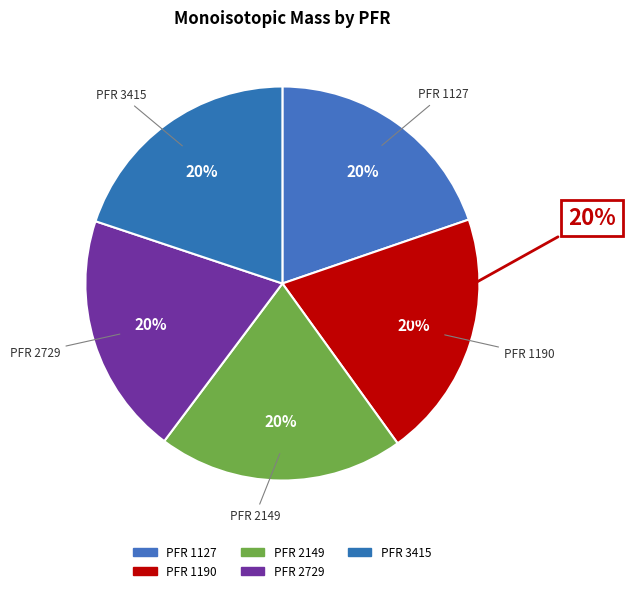

Is it true that 3415 is 15% of the pie?

False